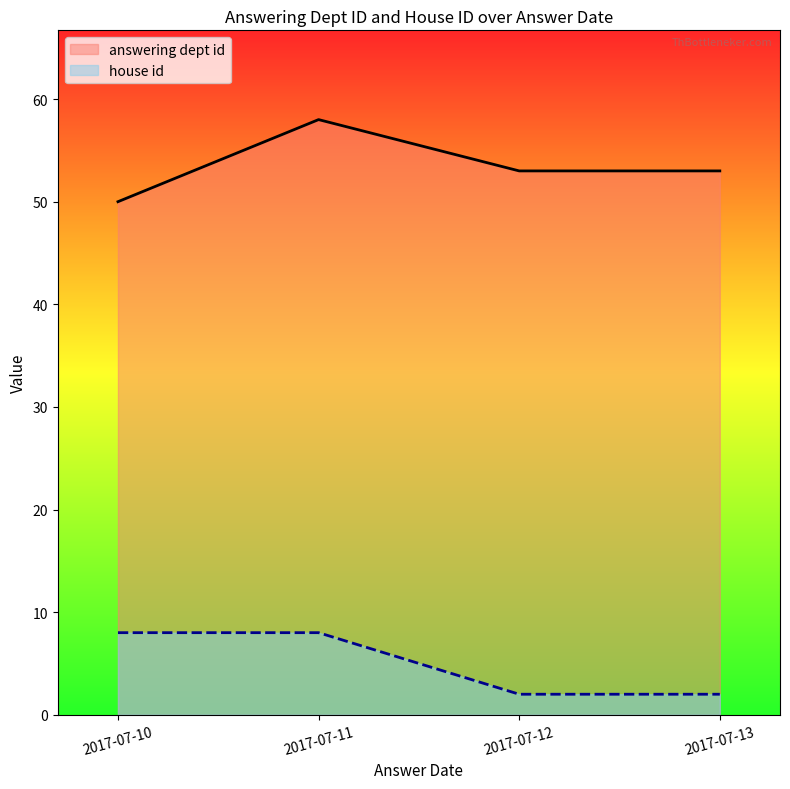

The value of house id at 2017-07-10 is 8. True or false?

True